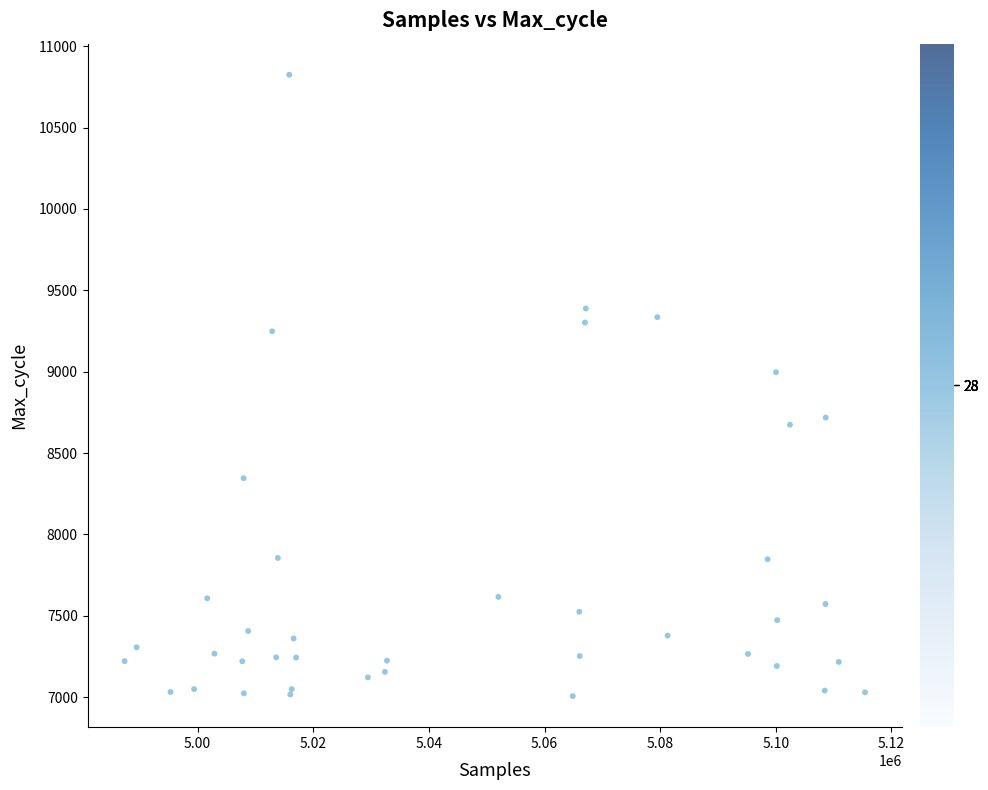

What Y value in the scatter plot is closest to 8915?

8997